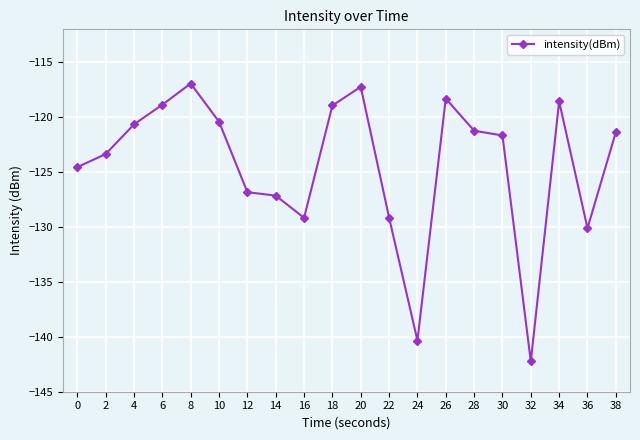

Between 2 and 36, which is larger?

2